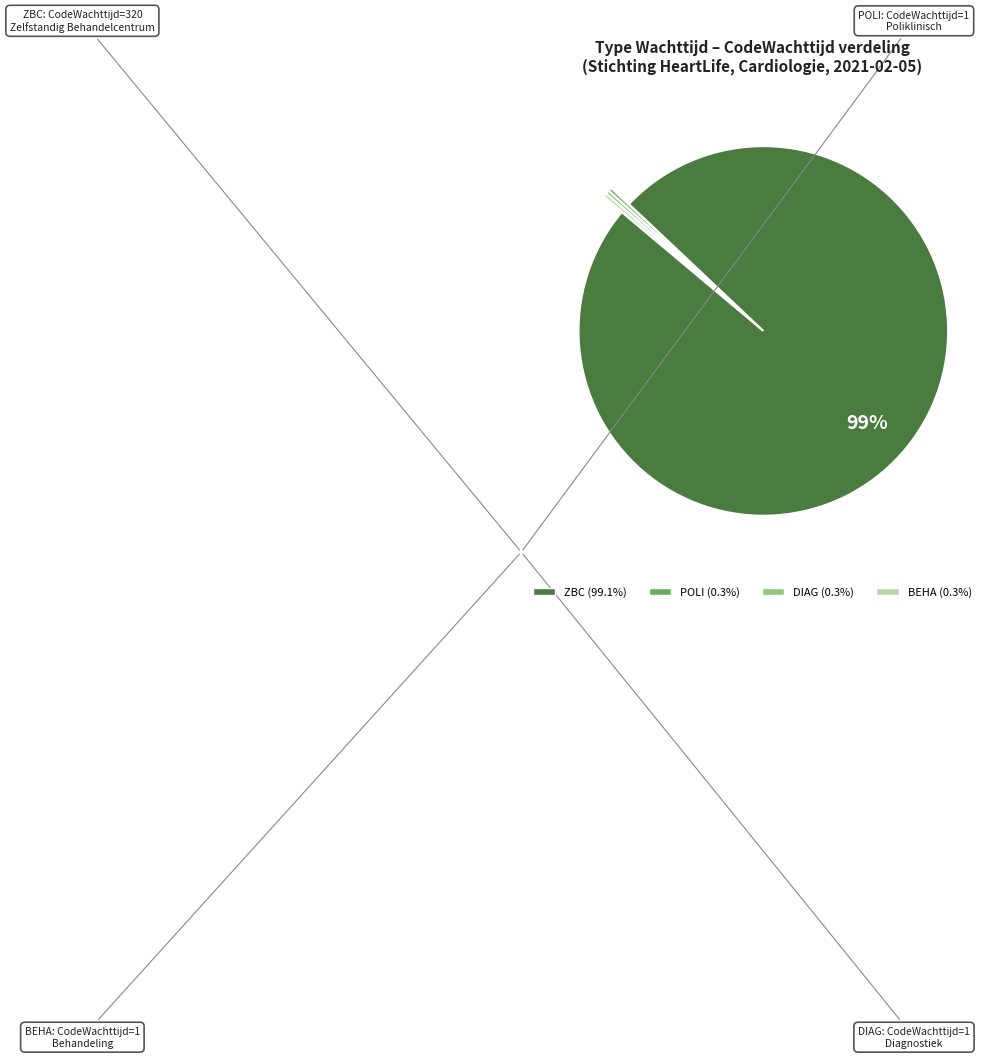

True or false: POLI accounts for 7% of the total.

False